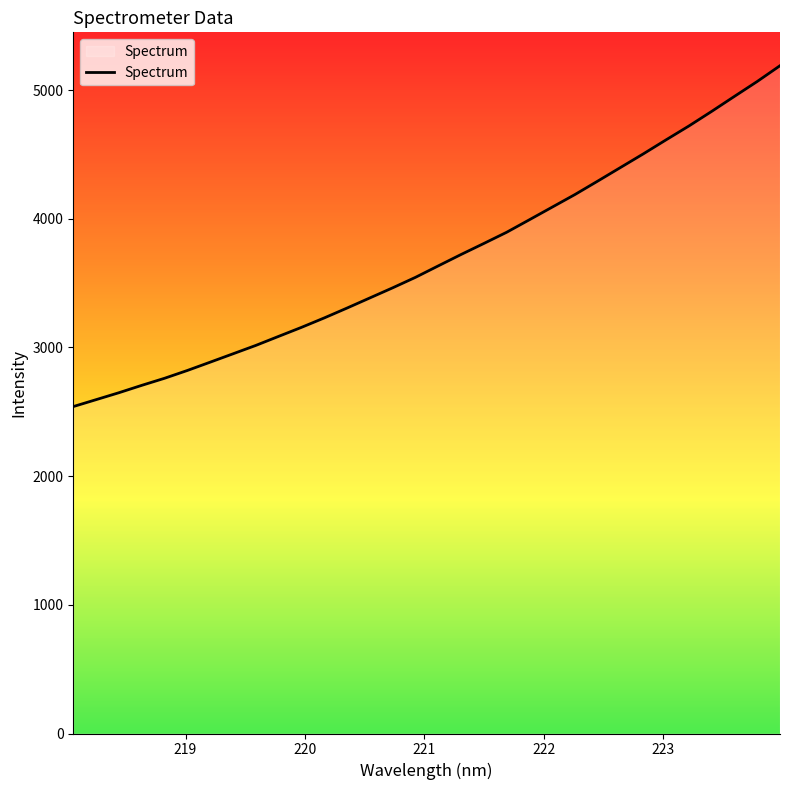

What is the smallest value displayed?

2540.8